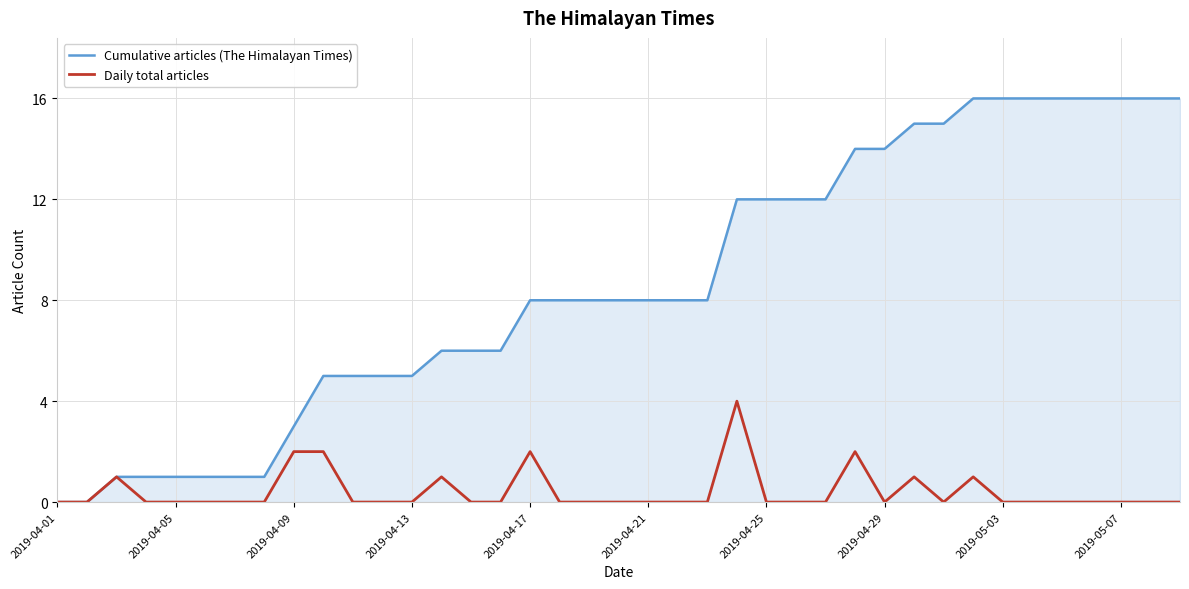

List the series in order of their peak value, lowest first.

Daily total articles, Cumulative articles (The Himalayan Times)